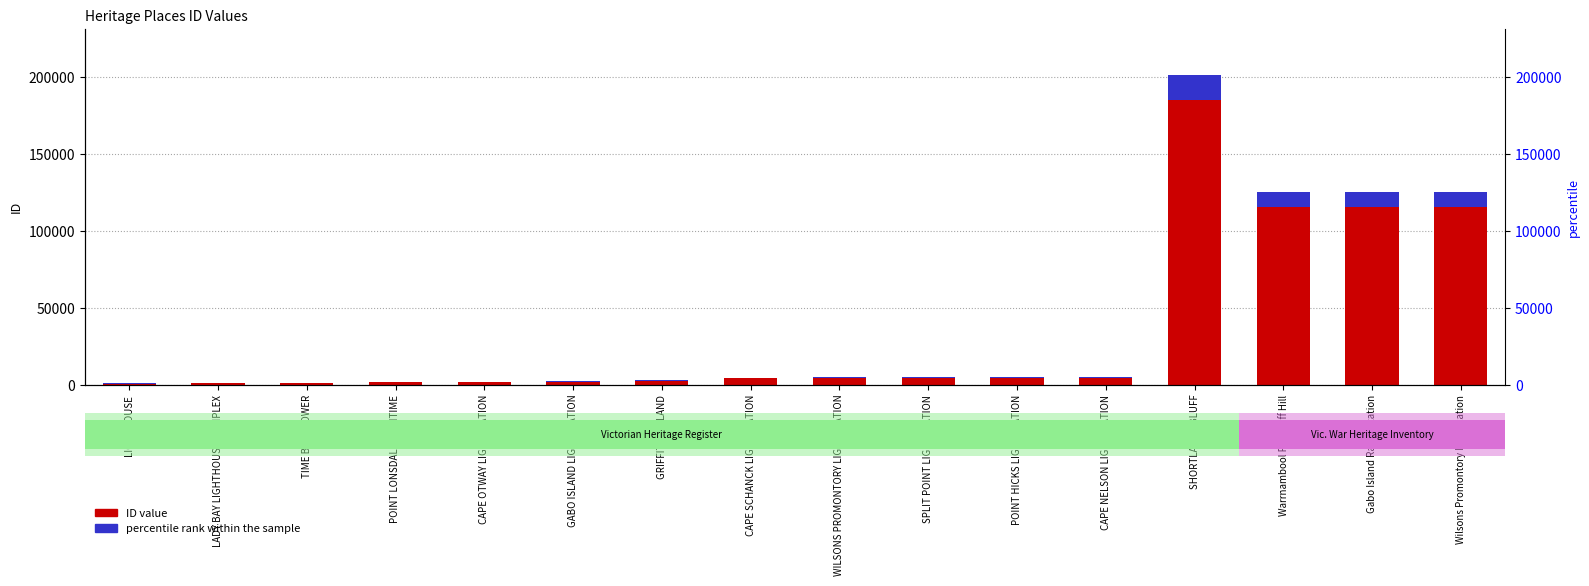

What is the sum of the percentile rank within the sample values at Warrnambool Flagstaff Hill and POINT HICKS LIGHTSTATION?

10414